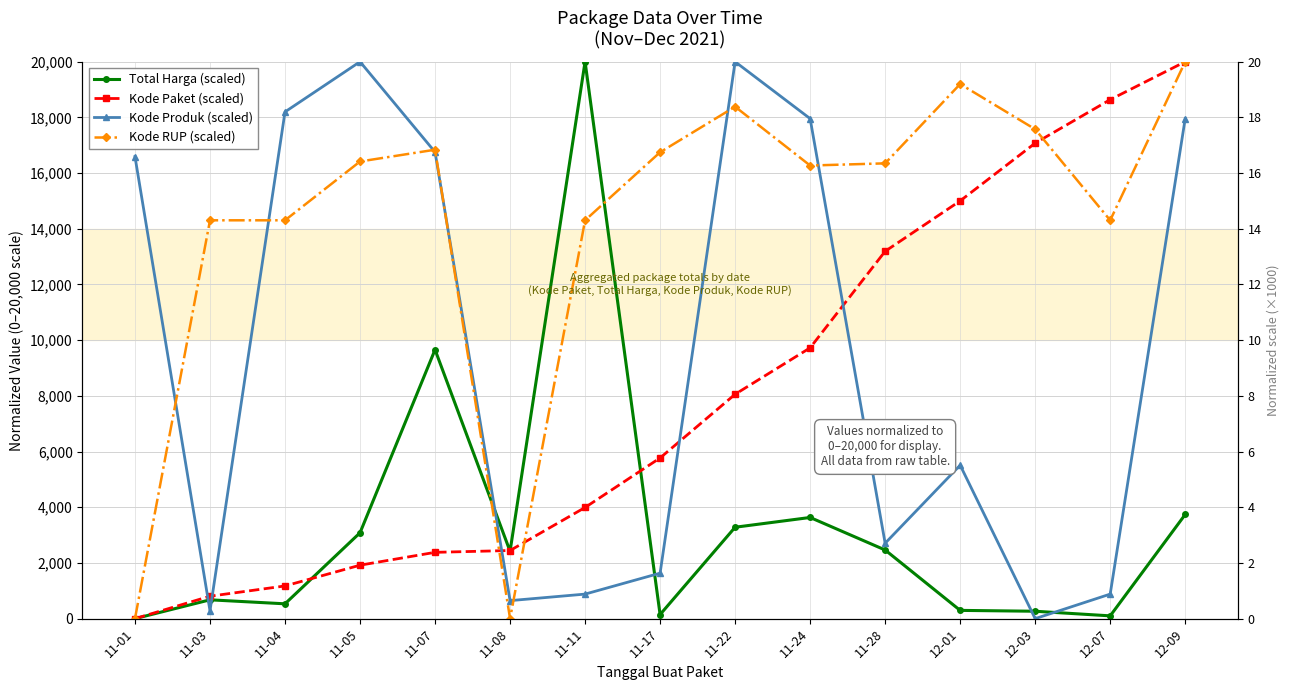

What is the value of the Kode RUP (scaled) point at the 15th from the left?

20000.0